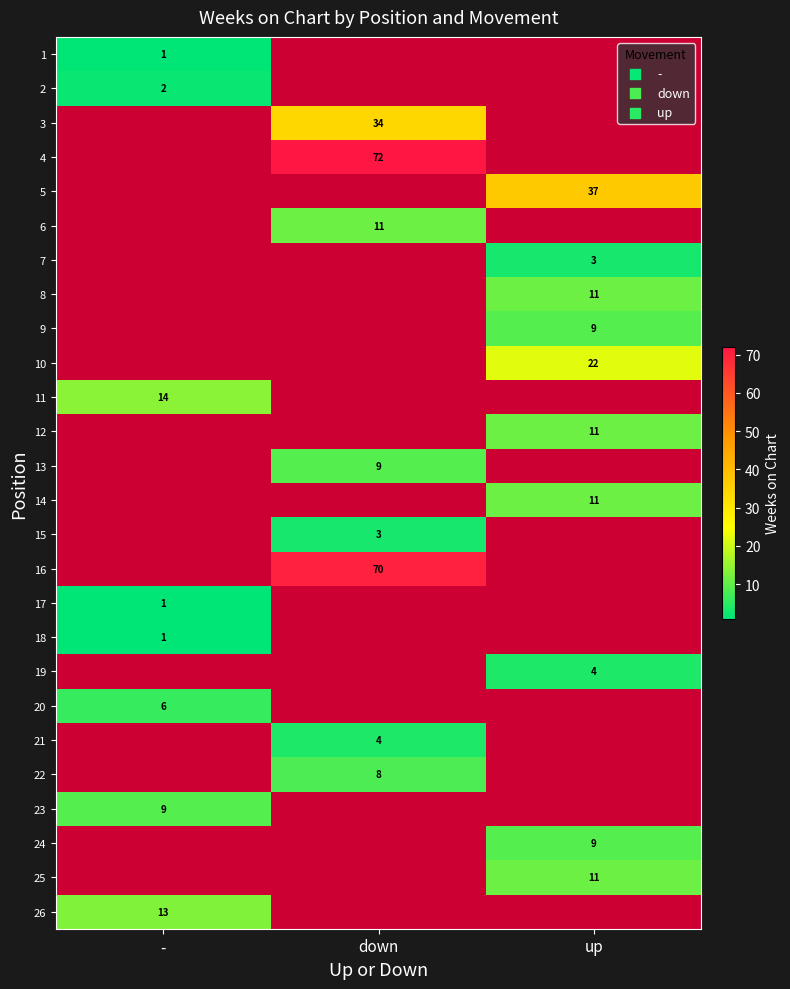

How many series are shown in this chart?

26